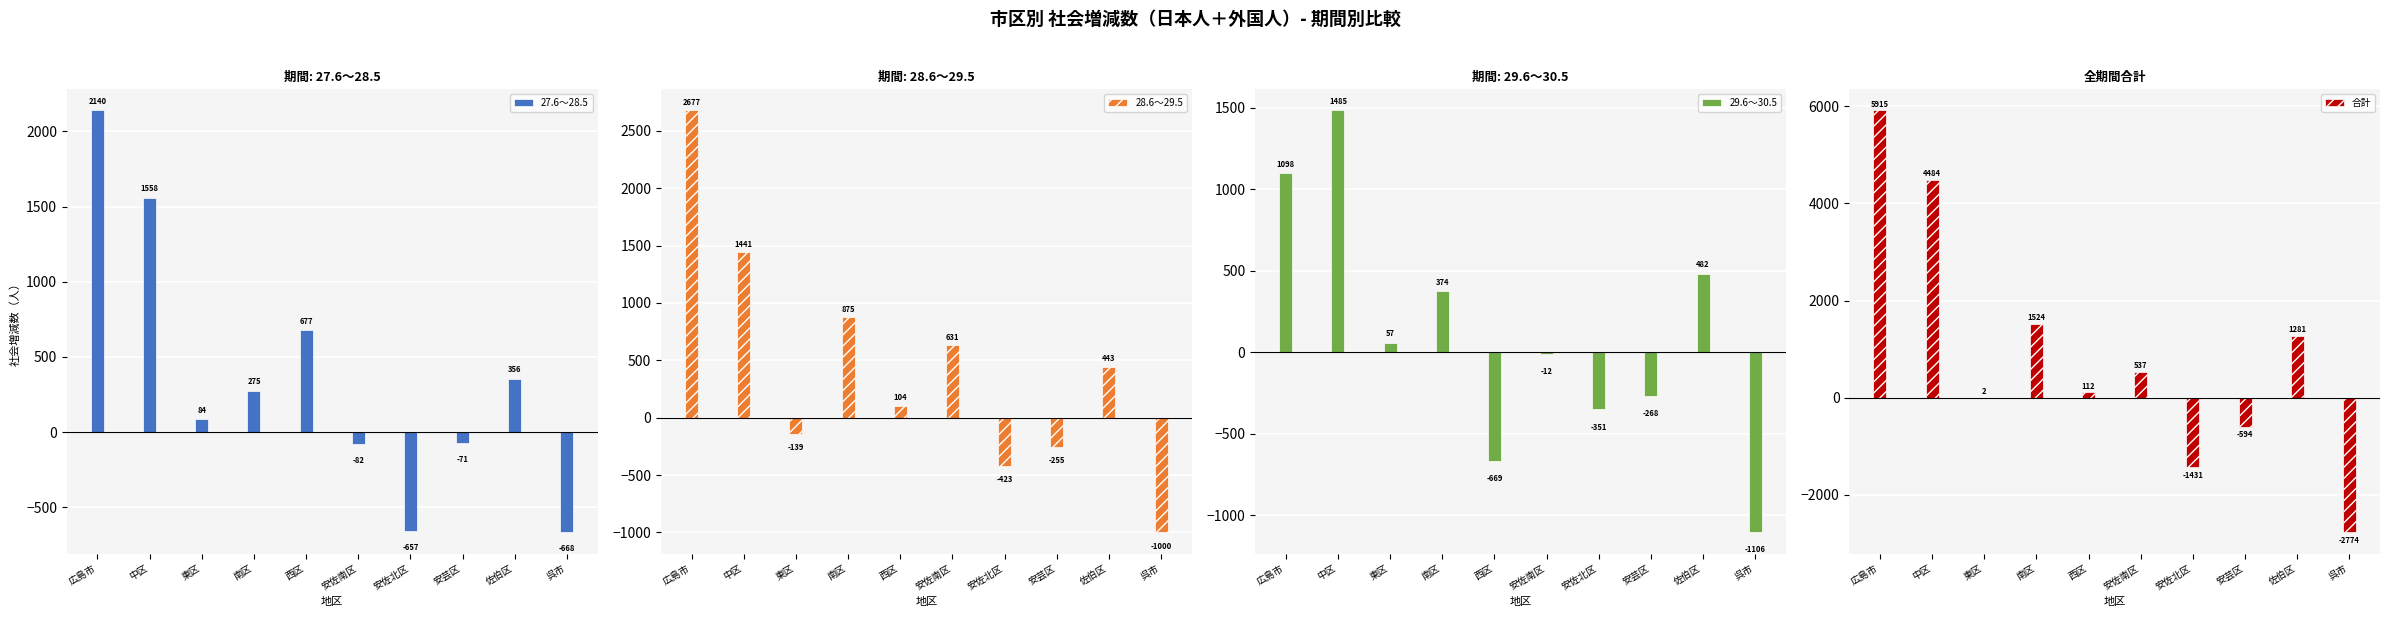

How many values in the 29.6～30.5 series exceed 57?

4